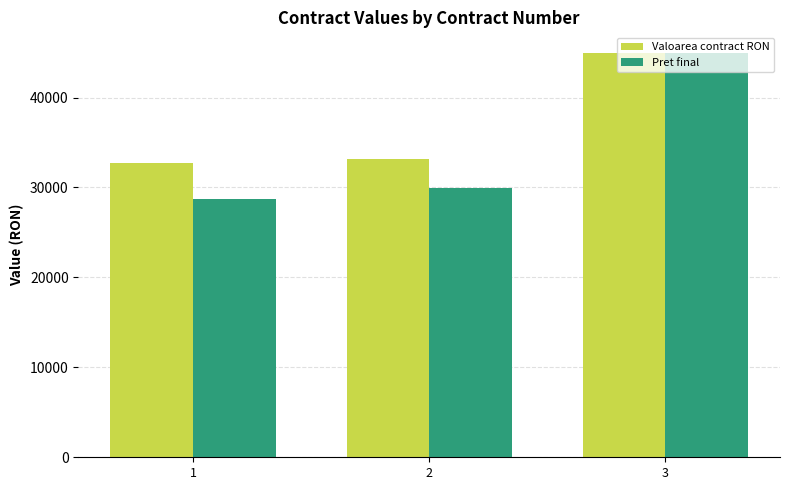

At 2, list the series in order from largest to smallest.

Valoarea contract RON, Pret final